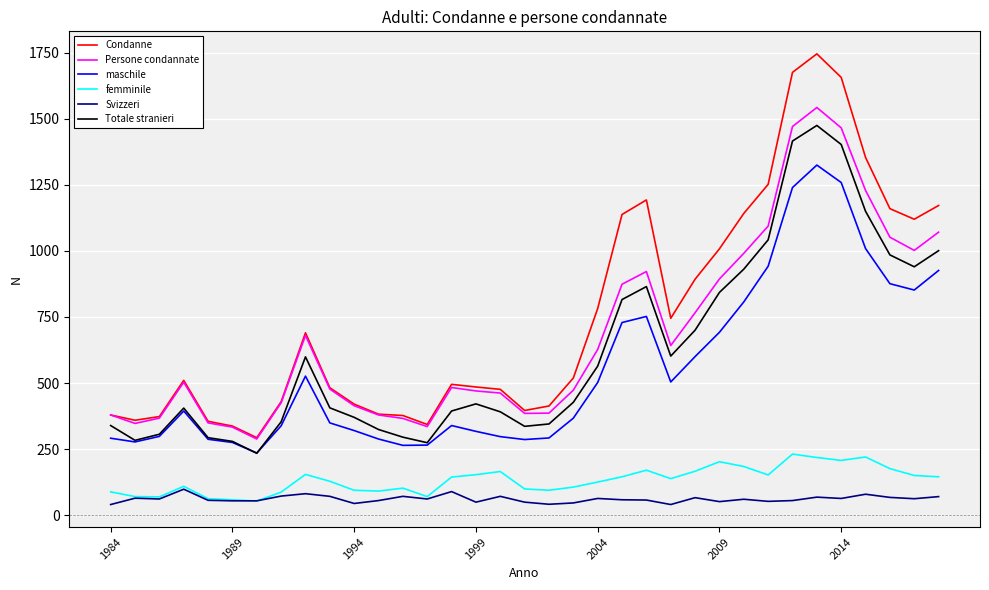

True or false: maschile and Condanne intersect in this chart.

False